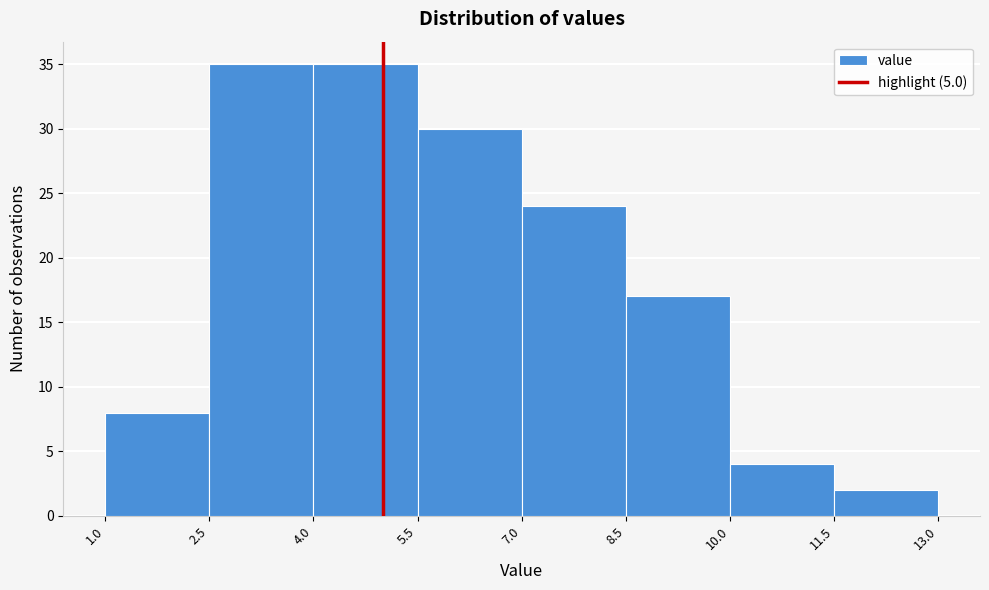

Reading left to right, transcribe this chart: for each bar, give the range it covers on the x-axis and its height. The values are not printed on the chart, so give them approximately, as read against the axis.

1.0 to 2.5: 8
2.5 to 4.0: 35
4.0 to 5.5: 35
5.5 to 7.0: 30
7.0 to 8.5: 24
8.5 to 10.0: 17
10.0 to 11.5: 4
11.5 to 13.0: 2